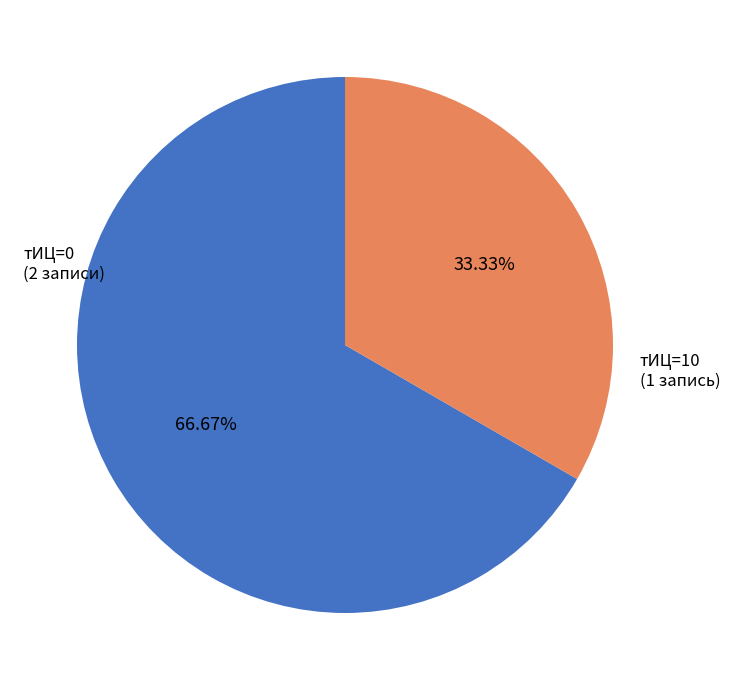

Count the number of slices in the pie.

2